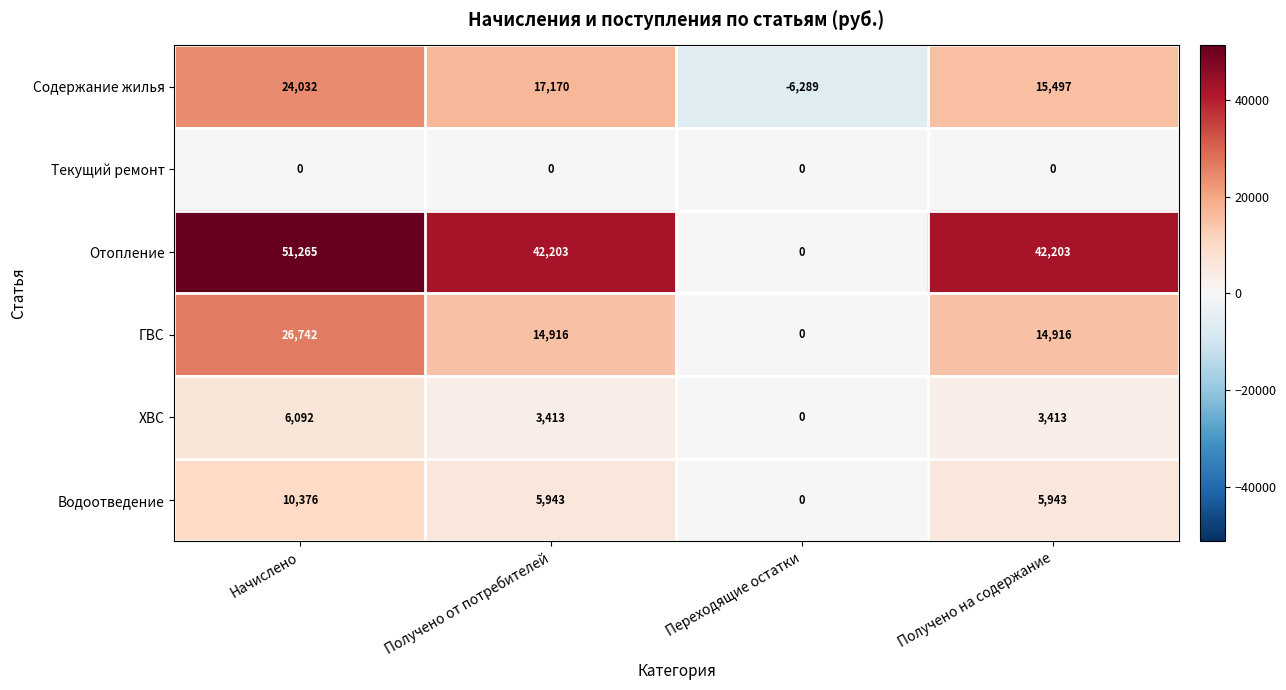

What is the difference between the maximum and minimum values in the Содержание жилья series?

30321